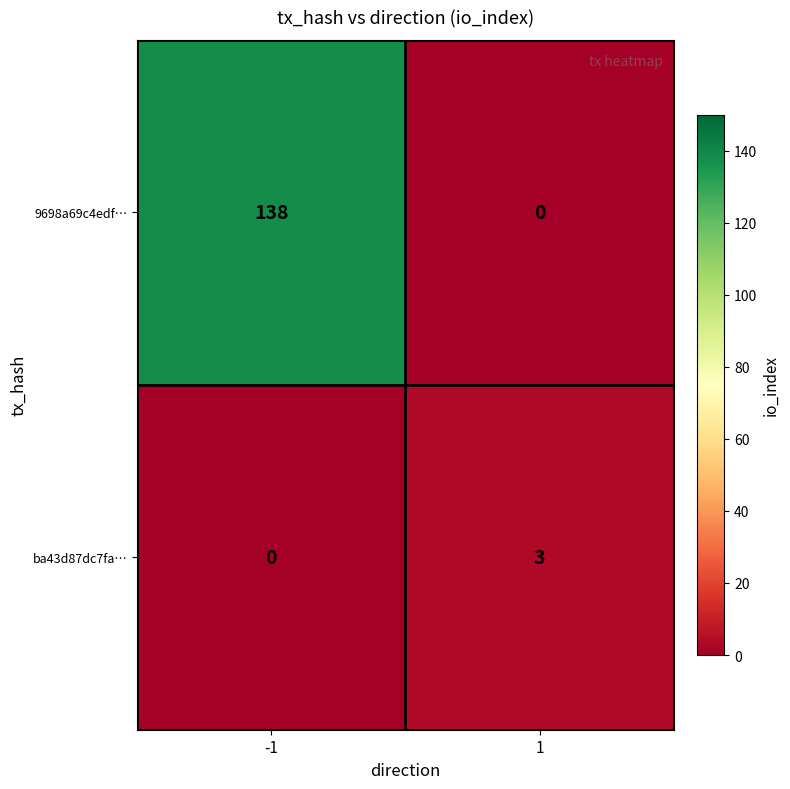

Reading right to left, what are all the values shown in this chart?

9698a69c4edf…: 1=0	-1=138
ba43d87dc7fa…: 1=3	-1=0